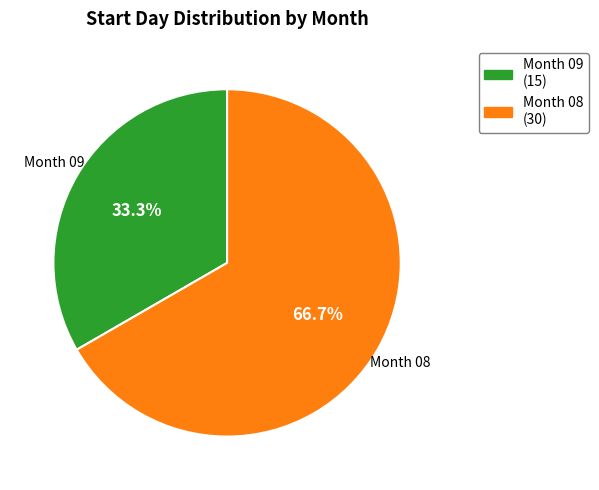

Is there a majority slice in this chart?

Yes